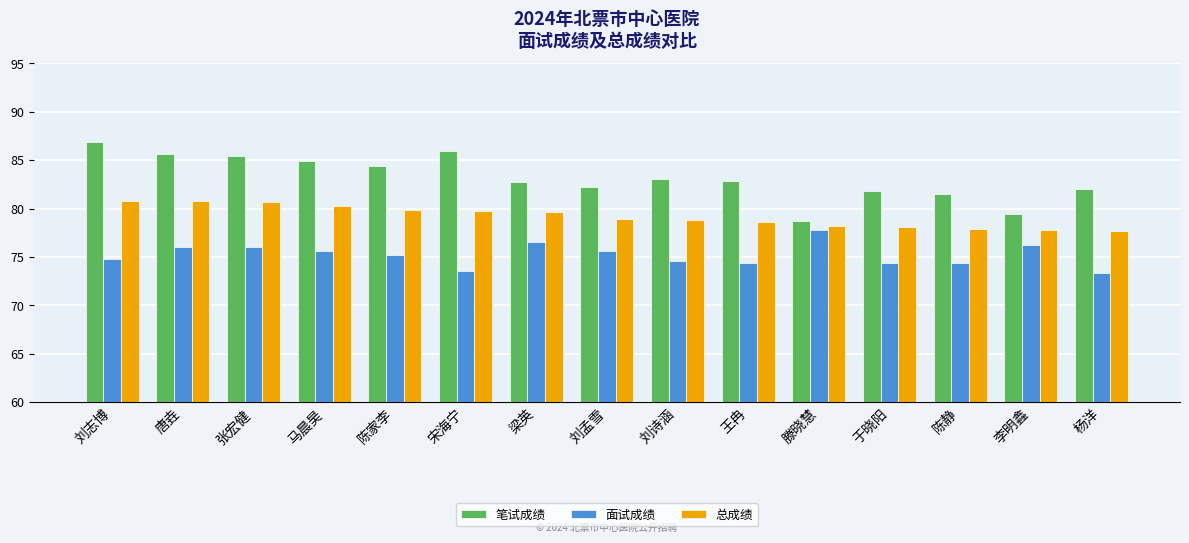

What are all the series names shown in the legend?

笔试成绩, 面试成绩, 总成绩